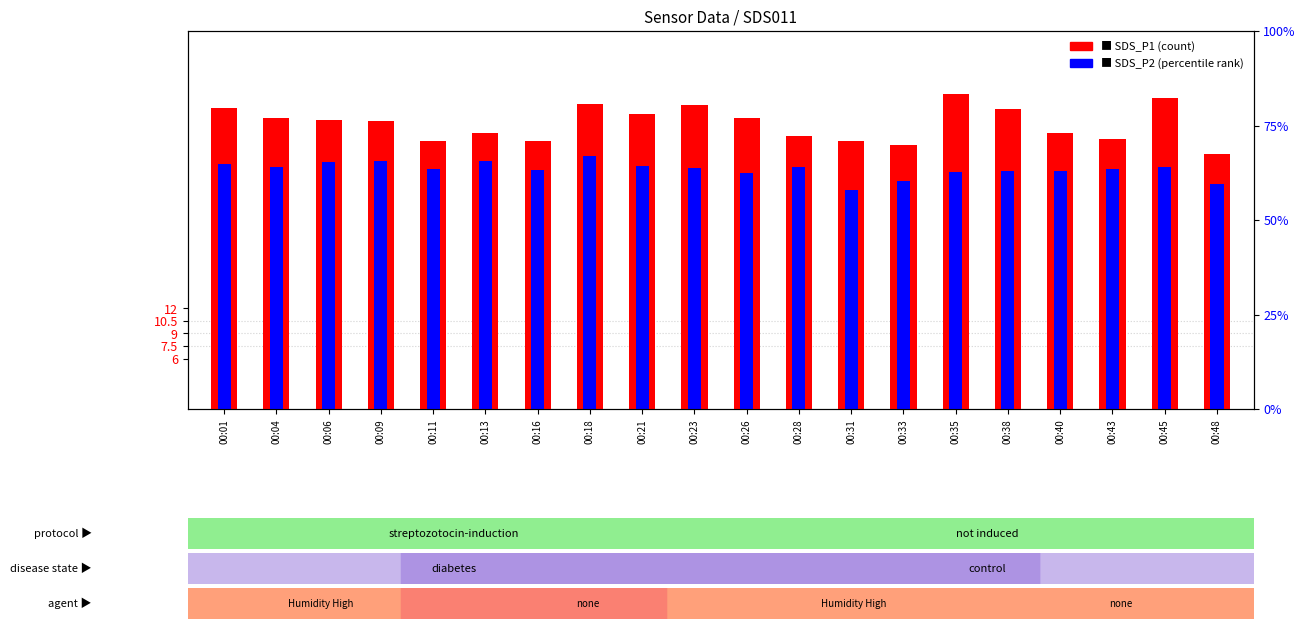

Are the bars horizontal?

No